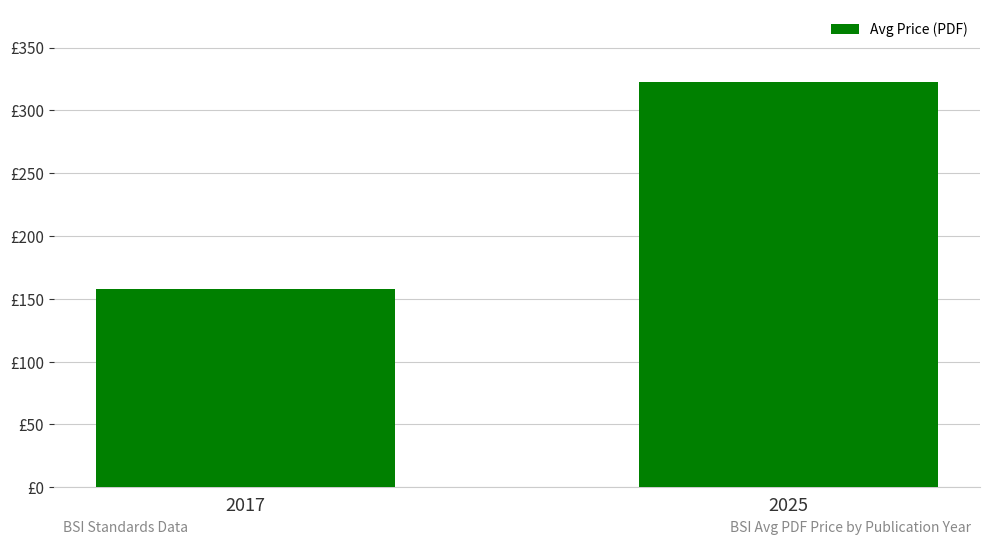

How many distinct data groups are displayed?

1